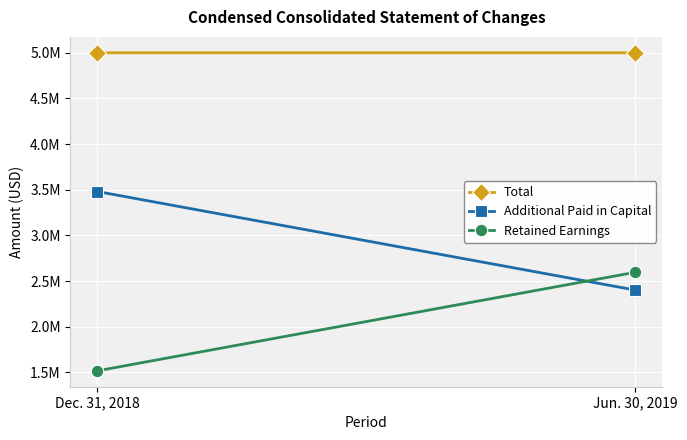

Between Dec. 31, 2018 and Jun. 30, 2019, which is larger?

Dec. 31, 2018